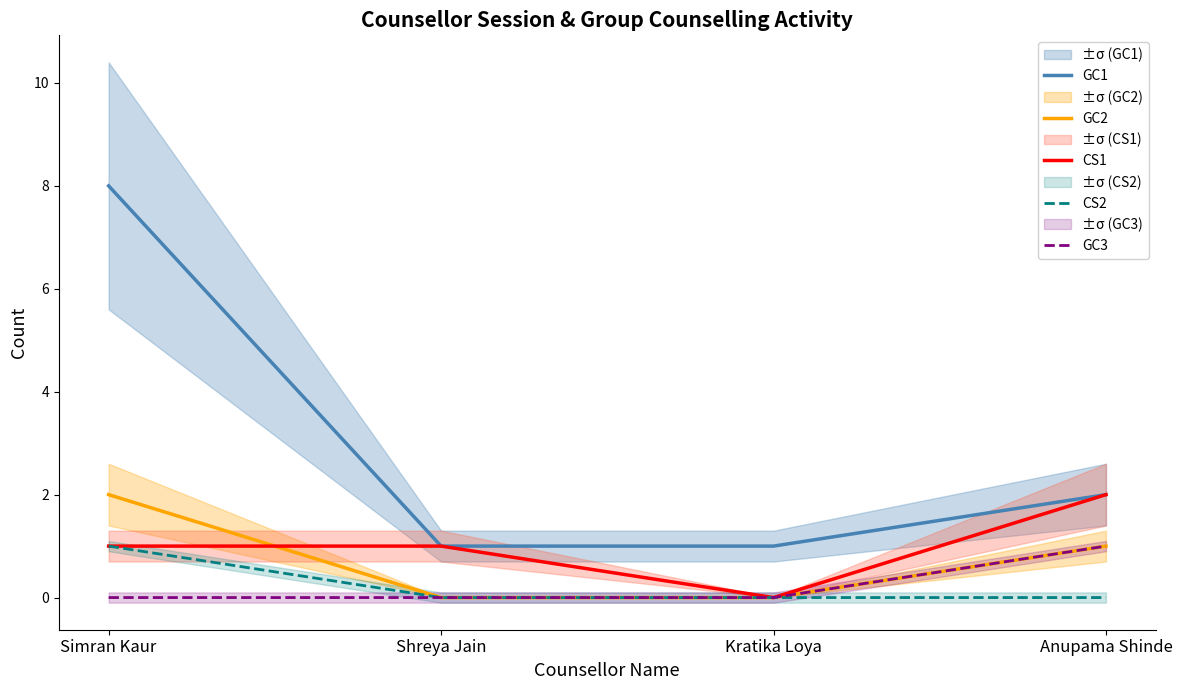

What is the label of the 1st point from the right?

Anupama Shinde